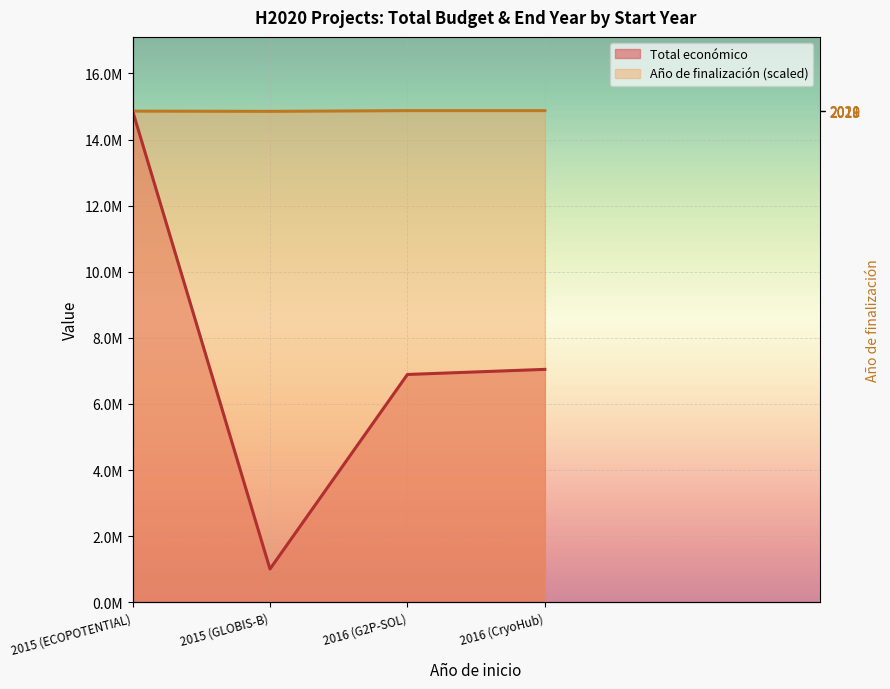

Reading left to right, list all the values displayed in this chart.

Total económico: 2015 (ECOPOTENTIAL)=14874340.0	2015 (GLOBIS-B)=1005875.0	2016 (G2P-SOL)=6891265.0	2016 (CryoHub)=7045594.0
Año de finalización: 2015 (ECOPOTENTIAL)=14859620.2	2015 (GLOBIS-B)=14852260.3	2016 (G2P-SOL)=14874340.0	2016 (CryoHub)=14874340.0